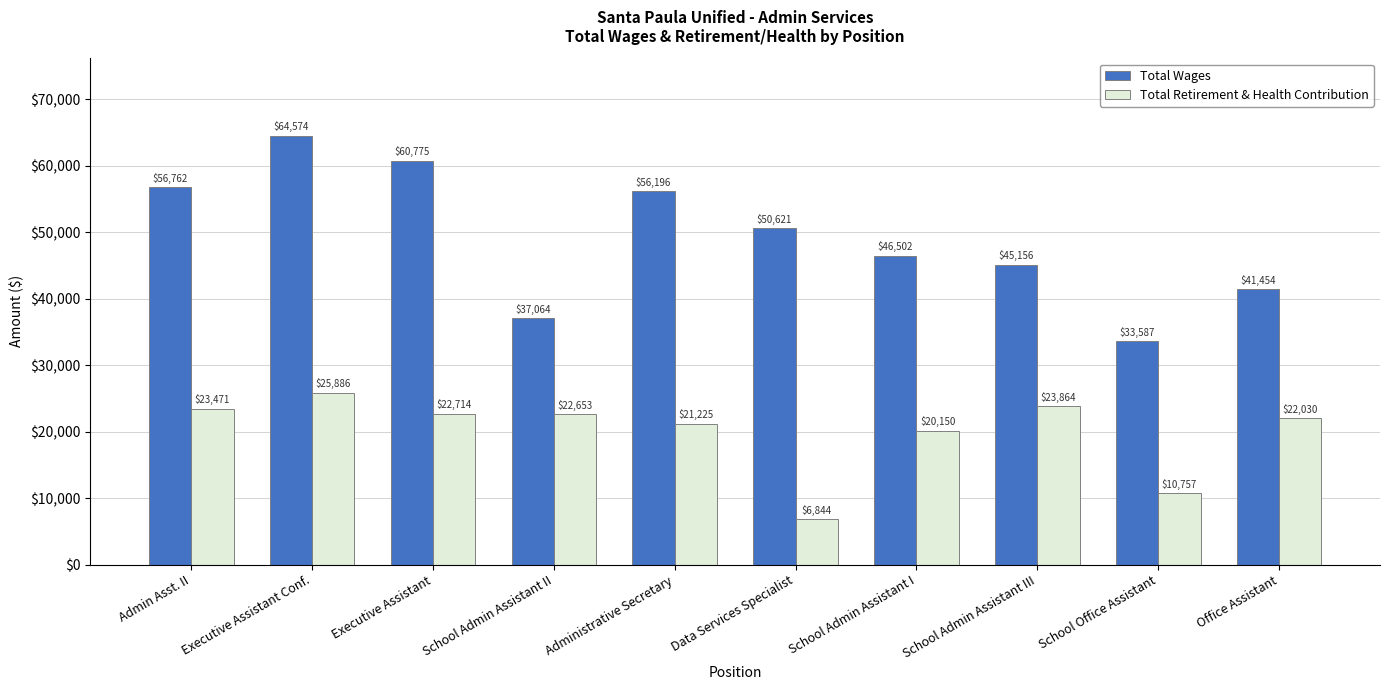

What is the difference between the Total Wages values at Office Assistant and School Office Assistant?

7866.9